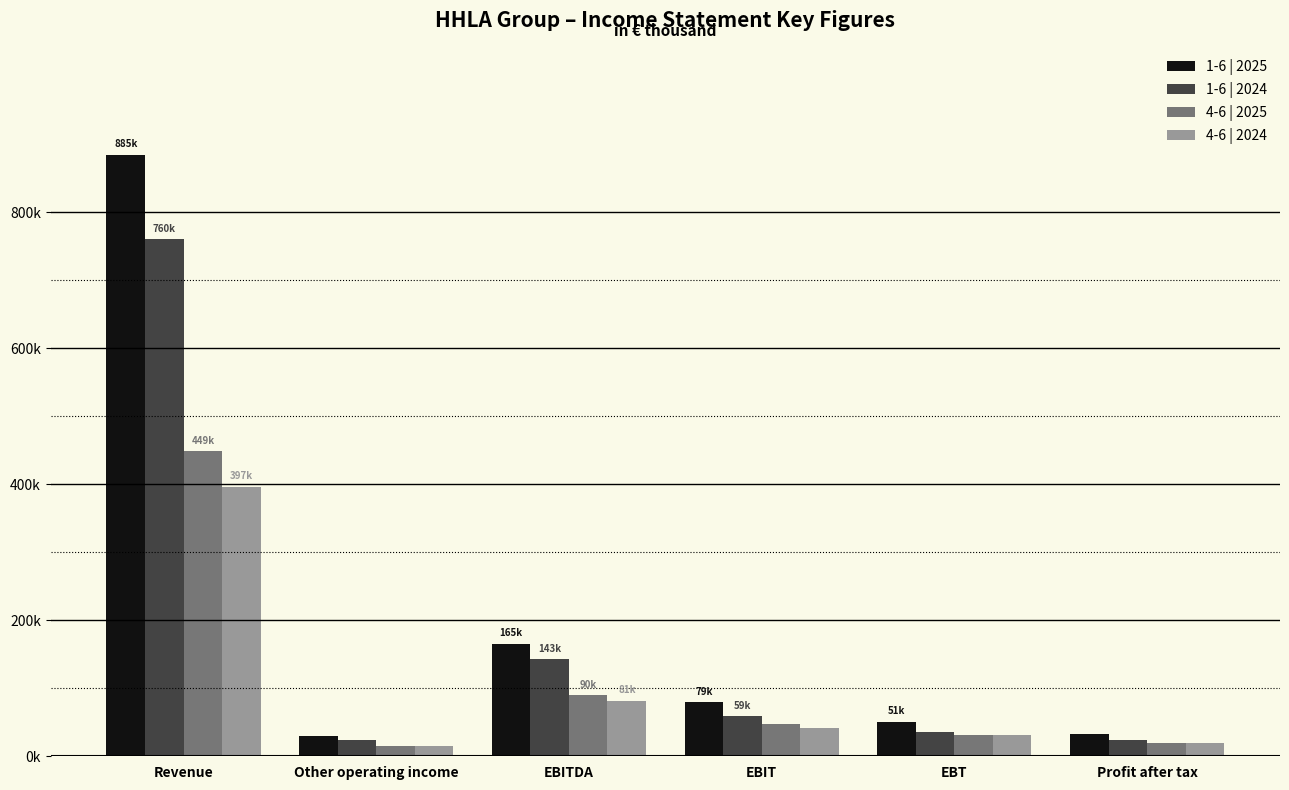

Are the bars grouped side by side (vs. stacked)?

Yes